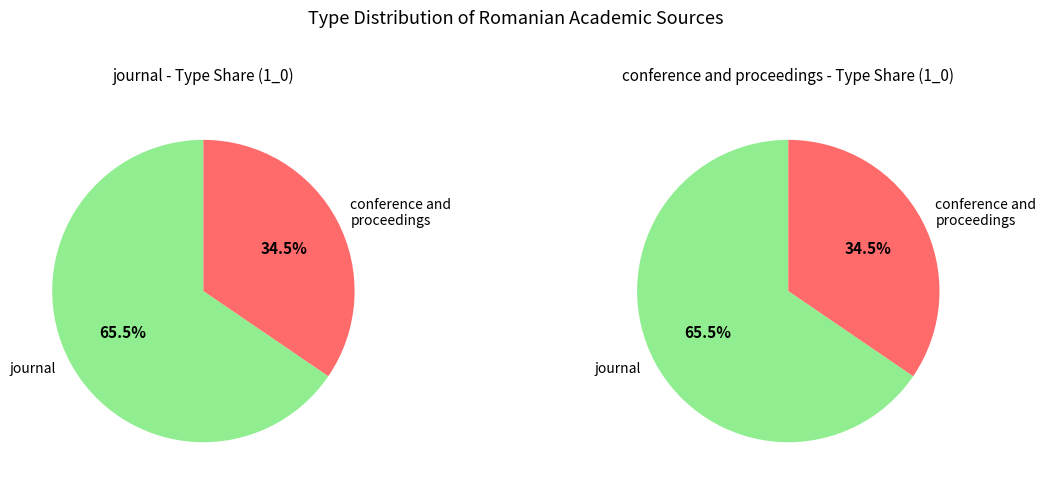

How many segments does this pie chart have?

2